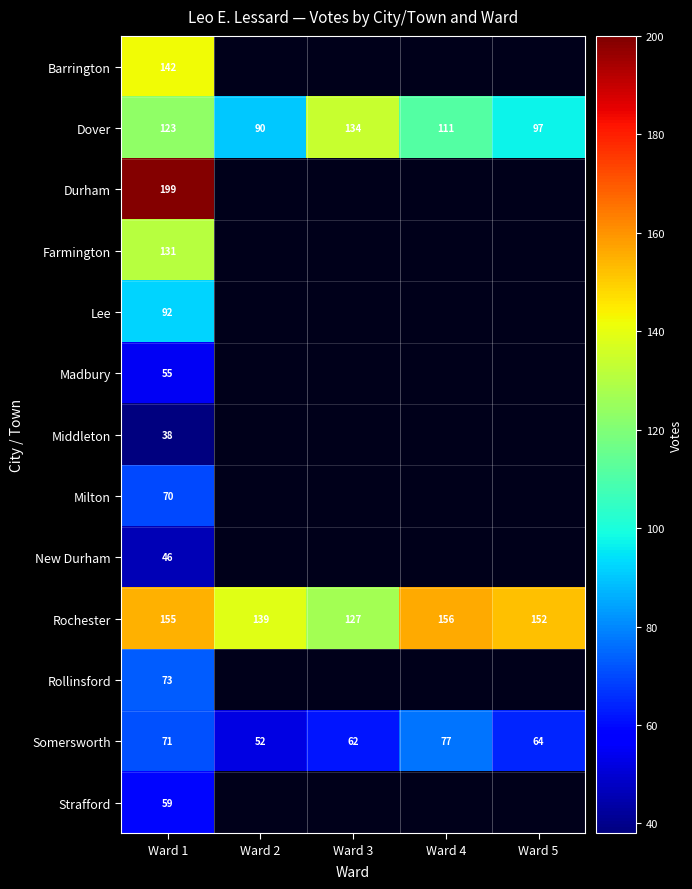

At which category is the sum across all series the highest?

Ward 1